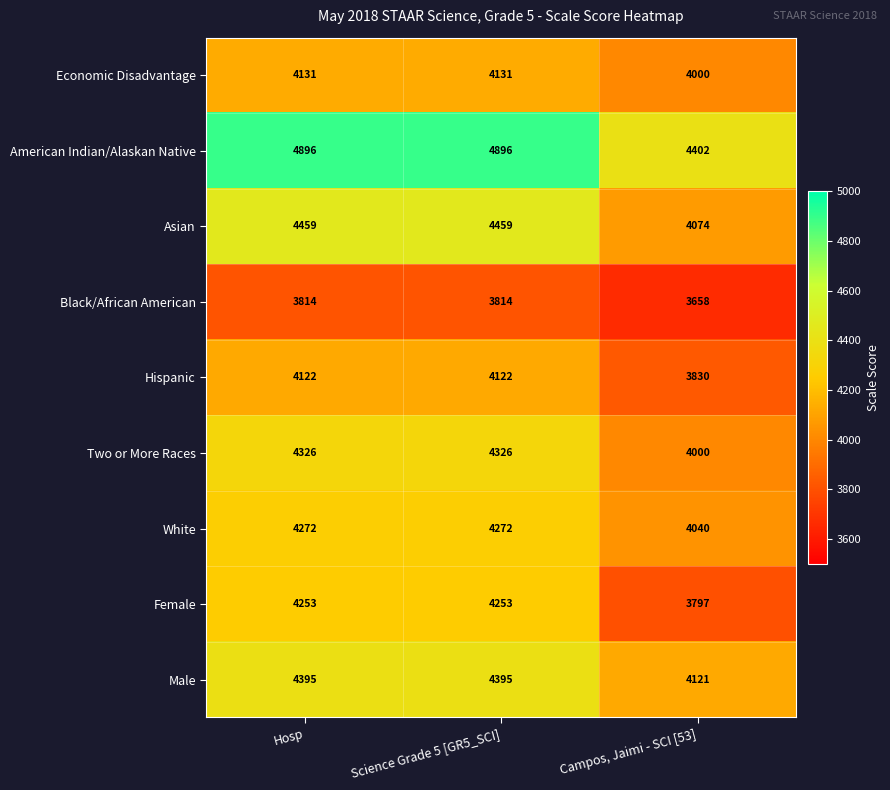

Rank the series at Hosp from lowest to highest value.

Black/African American, Hispanic, Economic Disadvantage, Female, White, Two or More Races, Male, Asian, American Indian/Alaskan Native